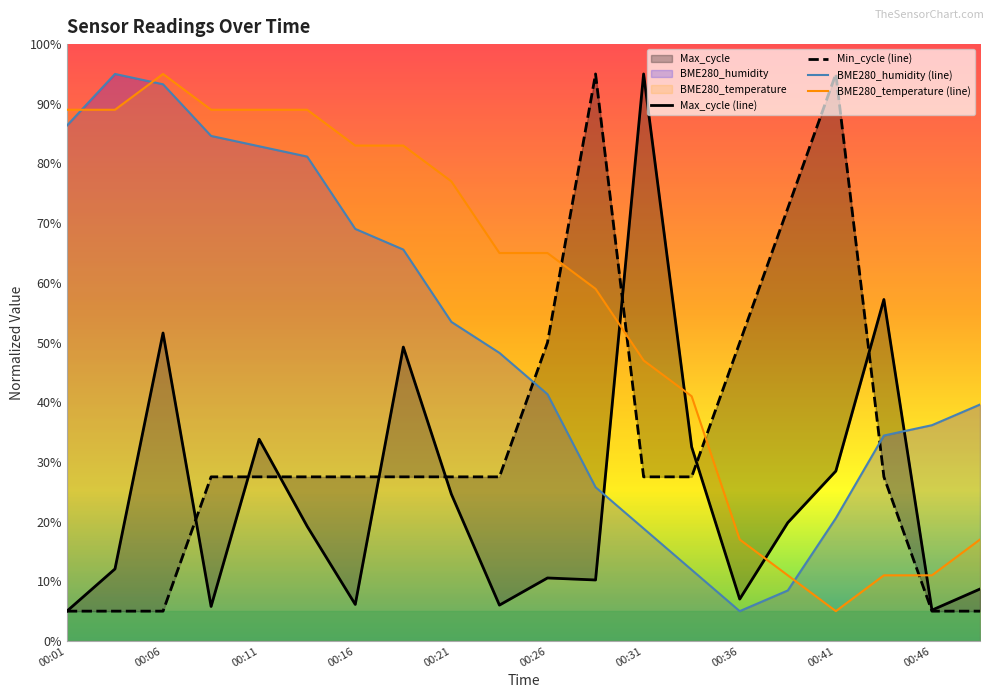

Which series changed the most between 00:11 and 00:38?

BME280_temperature